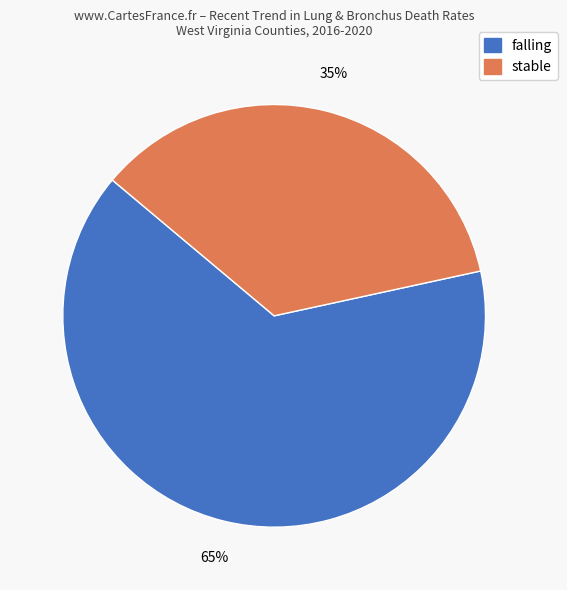

Count the number of slices in the pie.

2